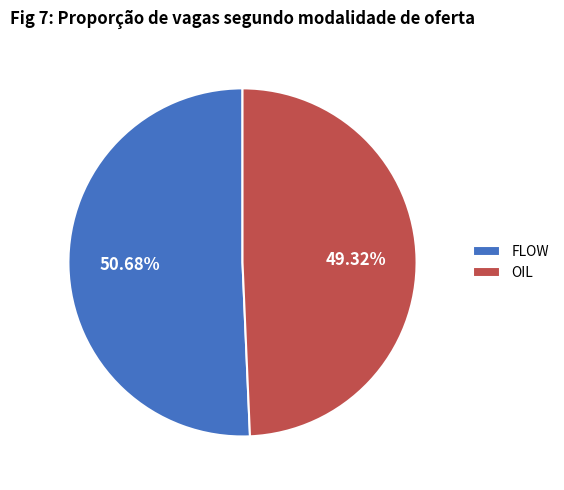

To the nearest percent, what is the average slice percentage?

50%